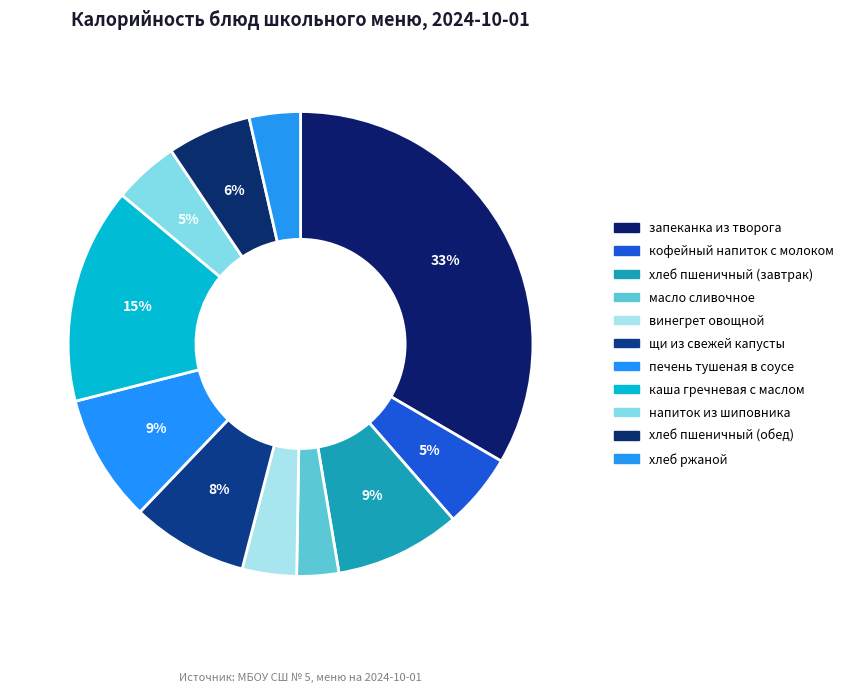

To the nearest percent, what is the difference between the largest and smallest slice percentages?

30%